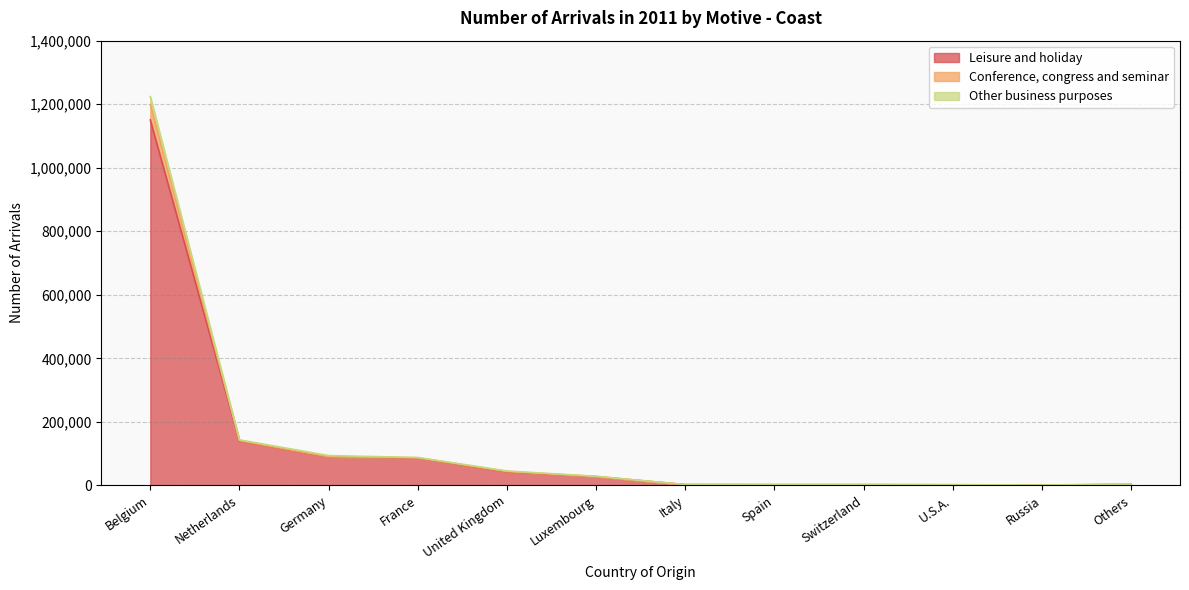

Reading left to right, list all the values displayed in this chart.

Leisure and holiday: Belgium=1150388	Netherlands=139171	Germany=88948	France=85833	United Kingdom=41943	Luxembourg=27291	Italy=2272	Spain=2069	Switzerland=2121	U.S.A.=1687	Russia=706	Others=2841
Conference, congress and seminar: Belgium=1223836	Netherlands=143236	Germany=93793	France=87798	United Kingdom=45389	Luxembourg=28515	Italy=2572	Spain=2265	Switzerland=2227	U.S.A.=2204	Russia=1073	Others=4162
Other business purposes: Belgium=1198733	Netherlands=140706	Germany=89921	France=86856	United Kingdom=43442	Luxembourg=28091	Italy=2440	Spain=2156	Switzerland=2151	U.S.A.=1833	Russia=842	Others=3224